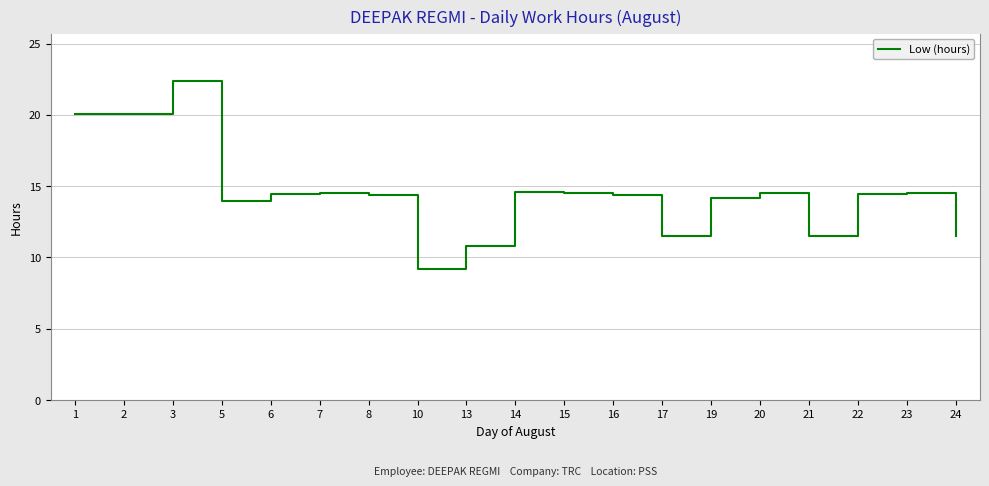

Approximately how many times larger is the value at 10 compared to 15?

0.6